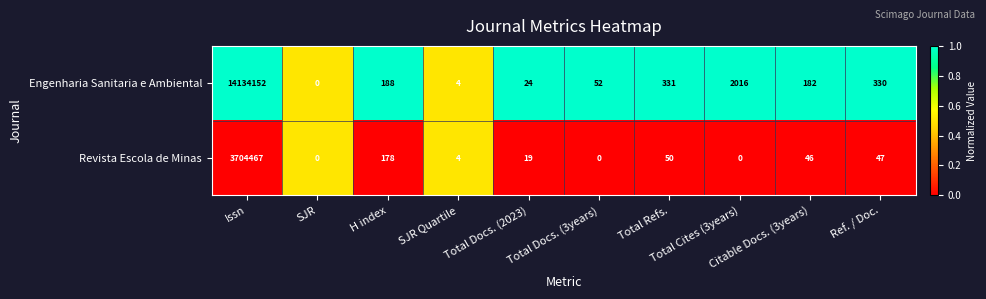

List the series in order of their peak value, highest first.

Engenharia Sanitaria e Ambiental, Revista Escola de Minas